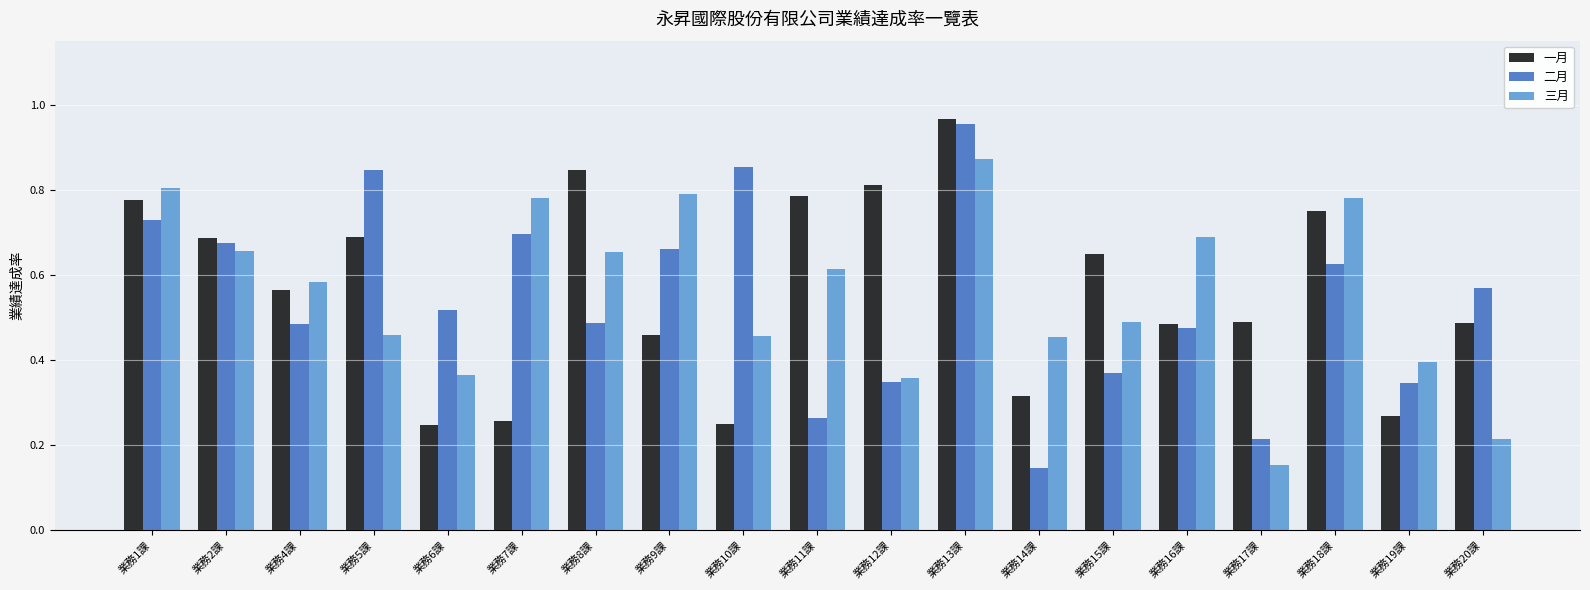

What is the sum of all 二月 values?

10.3